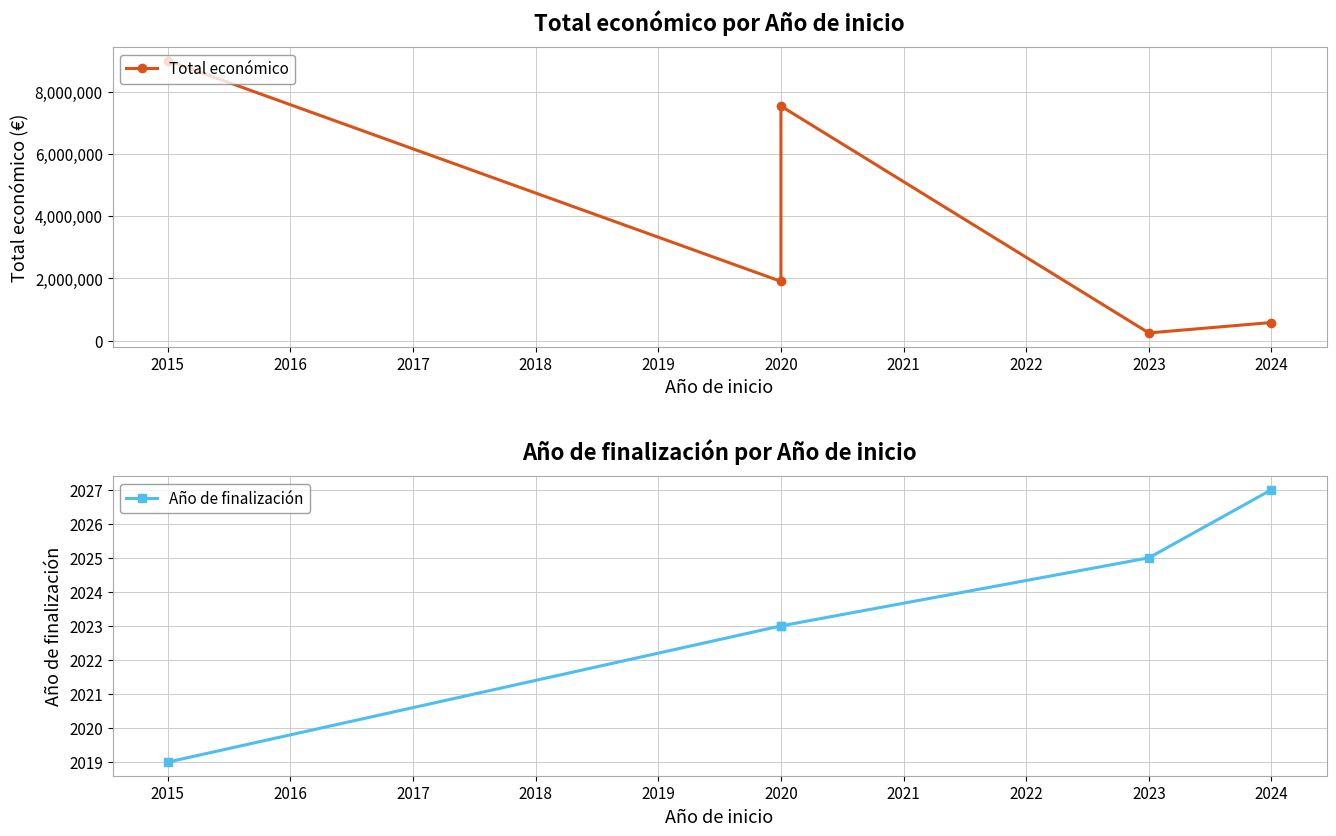

Is it true that Total económico equals 1001929 at 2024?

False